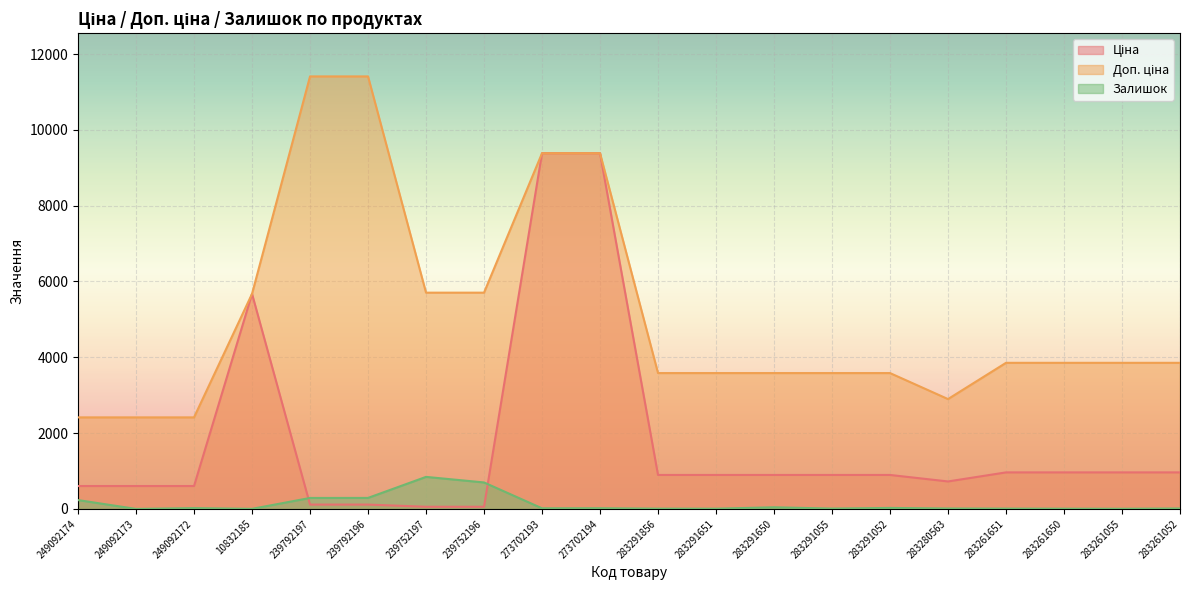

At 239752196, list the series in order from smallest to largest.

Ціна, Залишок, Доп. ціна